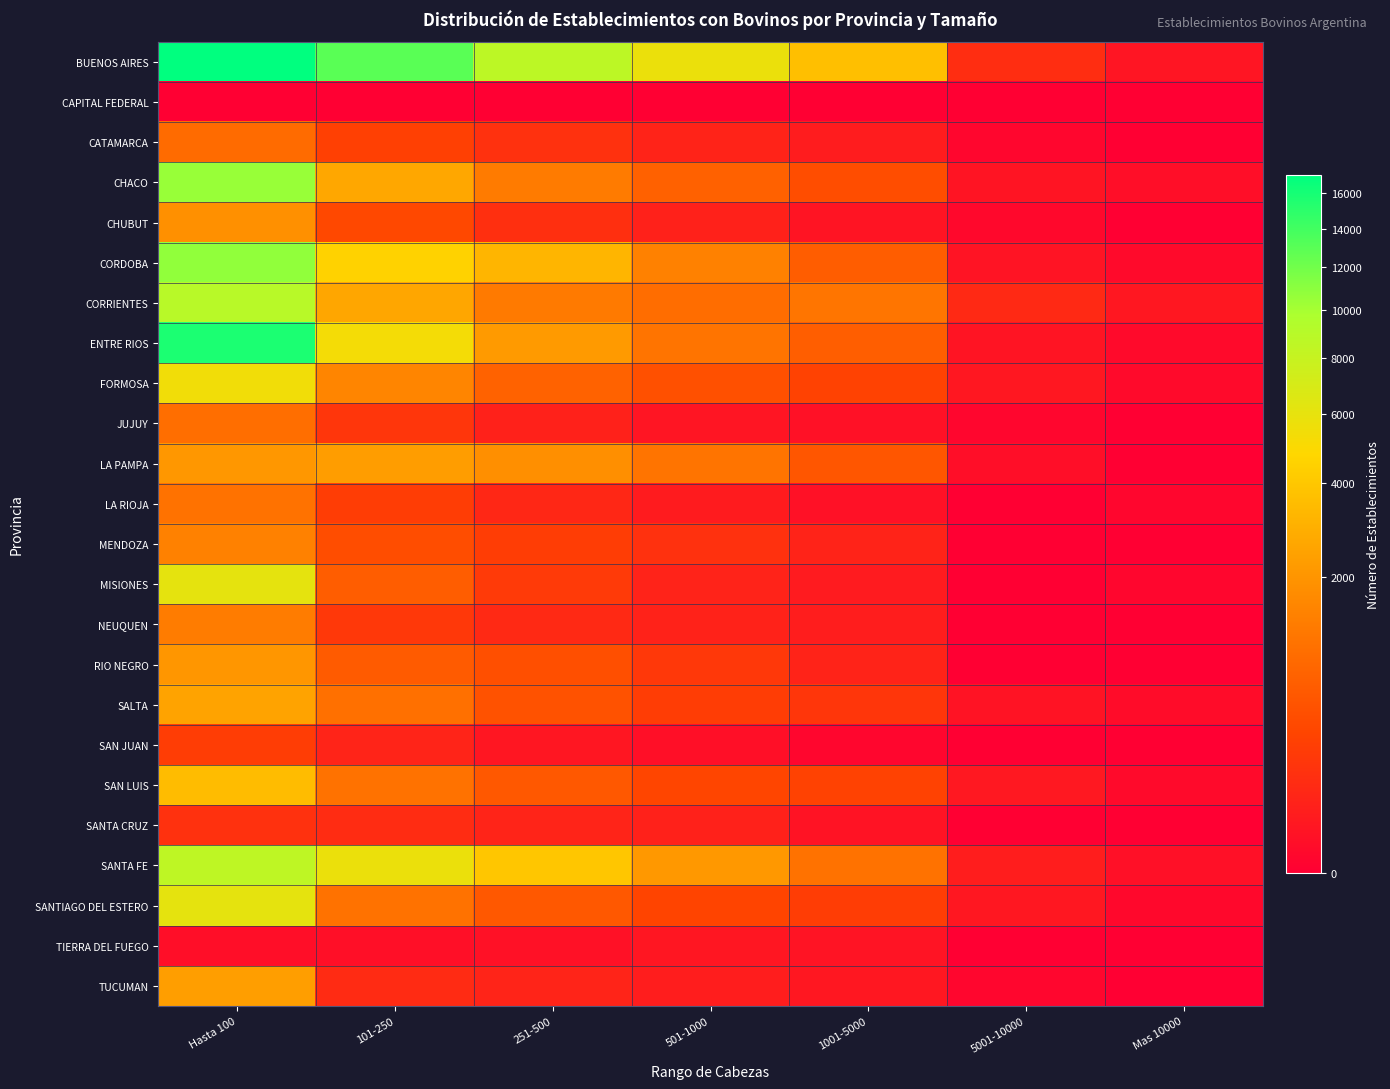

Reading left to right, transcribe all the data shown in this chart.

BUENOS AIRES: Hasta 100=17105	101-250=12965	251-500=8655	501-1000=5753	1001-5000=3603	5001-10000=114	Mas 10000=18
CAPITAL FEDERAL: Hasta 100=0	101-250=0	251-500=0	501-1000=0	1001-5000=0	5001-10000=0	Mas 10000=0
CATAMARCA: Hasta 100=898	101-250=264	251-500=133	501-1000=61	1001-5000=33	5001-10000=1	Mas 10000=0
CHACO: Hasta 100=10549	101-250=2641	251-500=1274	501-1000=707	1001-5000=409	5001-10000=16	Mas 10000=6
CHUBUT: Hasta 100=1886	101-250=349	251-500=125	501-1000=53	1001-5000=16	5001-10000=2	Mas 10000=0
CORDOBA: Hasta 100=10793	101-250=4500	251-500=3174	501-1000=1426	1001-5000=647	5001-10000=15	Mas 10000=3
CORRIENTES: Hasta 100=8950	101-250=2590	251-500=1241	501-1000=946	1001-5000=1131	5001-10000=86	Mas 10000=21
ENTRE RIOS: Hasta 100=15773	101-250=5302	251-500=2177	501-1000=1115	1001-5000=660	5001-10000=16	Mas 10000=3
FORMOSA: Hasta 100=5465	101-250=1548	251-500=742	501-1000=452	1001-5000=280	5001-10000=21	Mas 10000=3
JUJUY: Hasta 100=967	101-250=168	251-500=50	501-1000=18	1001-5000=10	5001-10000=1	Mas 10000=0
LA PAMPA: Hasta 100=2076	101-250=2275	251-500=1835	501-1000=1108	1001-5000=537	5001-10000=7	Mas 10000=0
LA RIOJA: Hasta 100=1061	101-250=228	251-500=80	501-1000=32	1001-5000=10	5001-10000=0	Mas 10000=1
MENDOZA: Hasta 100=1420	101-250=409	251-500=231	501-1000=140	1001-5000=59	5001-10000=0	Mas 10000=0
MISIONES: Hasta 100=6141	101-250=643	251-500=200	501-1000=57	1001-5000=31	5001-10000=0	Mas 10000=1
NEUQUEN: Hasta 100=1293	101-250=191	251-500=87	501-1000=55	1001-5000=35	5001-10000=0	Mas 10000=0
RIO NEGRO: Hasta 100=2058	101-250=601	251-500=427	501-1000=182	1001-5000=60	5001-10000=0	Mas 10000=0
SALTA: Hasta 100=2496	101-250=1022	251-500=480	501-1000=233	1001-5000=171	5001-10000=14	Mas 10000=5
SAN JUAN: Hasta 100=234	101-250=63	251-500=20	501-1000=8	1001-5000=1	5001-10000=0	Mas 10000=0
SAN LUIS: Hasta 100=3516	101-250=1045	251-500=556	501-1000=314	1001-5000=280	5001-10000=24	Mas 10000=3
SANTA CRUZ: Hasta 100=135	101-250=104	251-500=62	501-1000=50	1001-5000=14	5001-10000=0	Mas 10000=0
SANTA FE: Hasta 100=8527	101-250=5772	251-500=3951	501-1000=2133	1001-5000=1051	5001-10000=38	Mas 10000=9
SANTIAGO DEL ESTERO: Hasta 100=6063	101-250=1048	251-500=557	501-1000=304	1001-5000=232	5001-10000=21	Mas 10000=2
TIERRA DEL FUEGO: Hasta 100=6	101-250=8	251-500=10	501-1000=19	1001-5000=15	5001-10000=0	Mas 10000=0
TUCUMAN: Hasta 100=2330	101-250=96	251-500=64	501-1000=35	1001-5000=21	5001-10000=1	Mas 10000=0